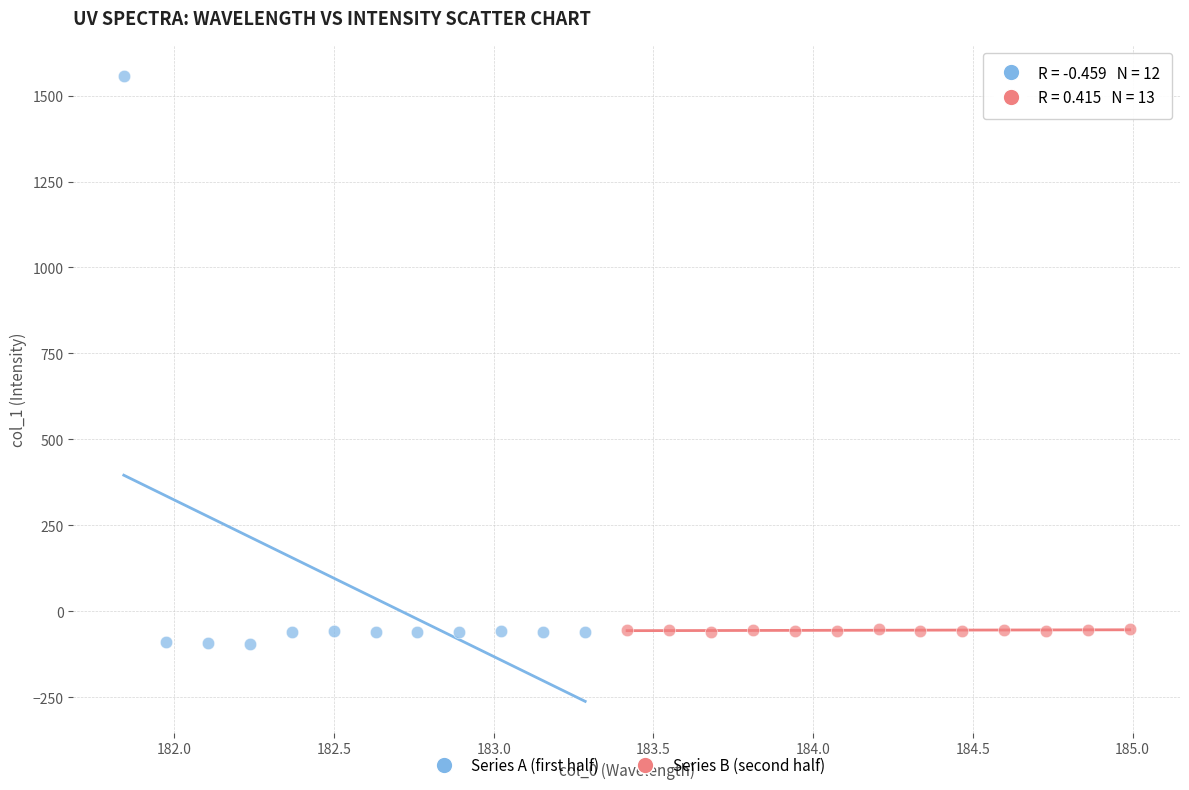

Which series has the largest Y range (max minus min)?

Series A (first half)